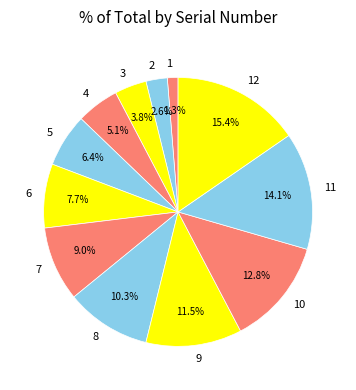

Approximately how many times larger is the value at 1 compared to 3?

0.3